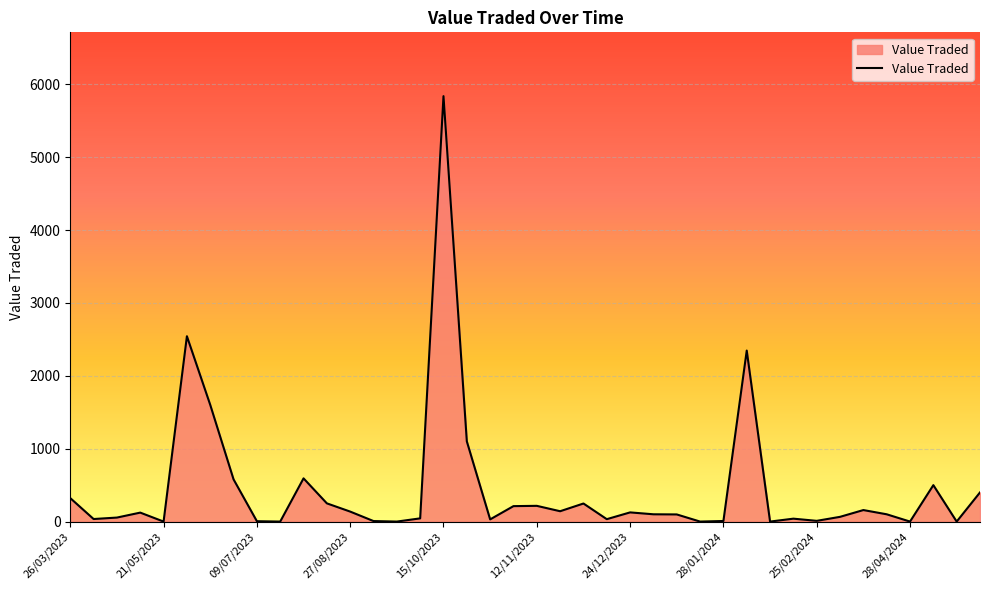

What is the sum of all values?

18069